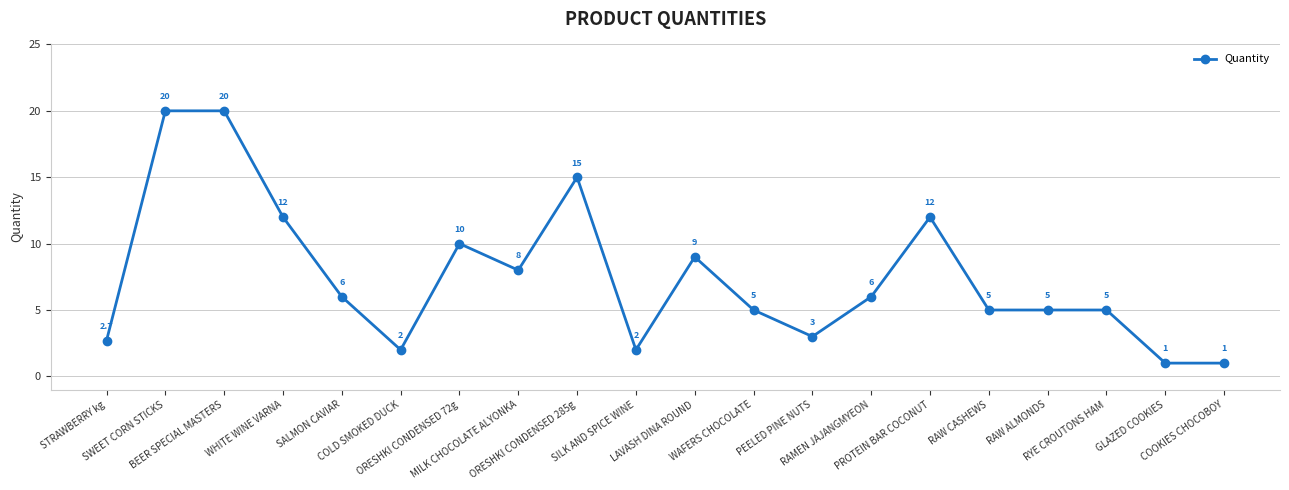

What is the maximum value shown in the chart?

20.0